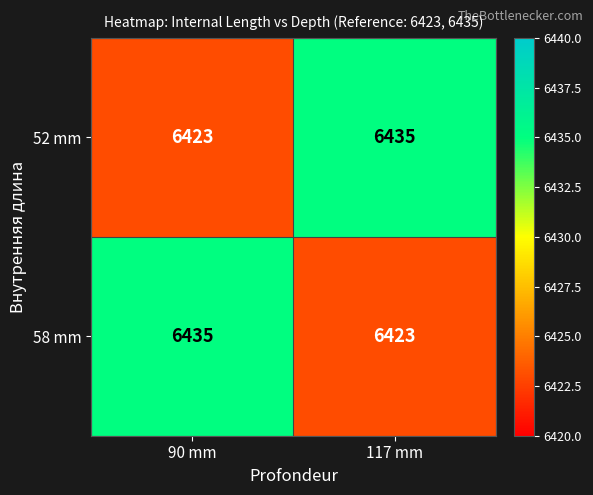

What is the difference between the maximum and minimum values in the 52 mm series?

12